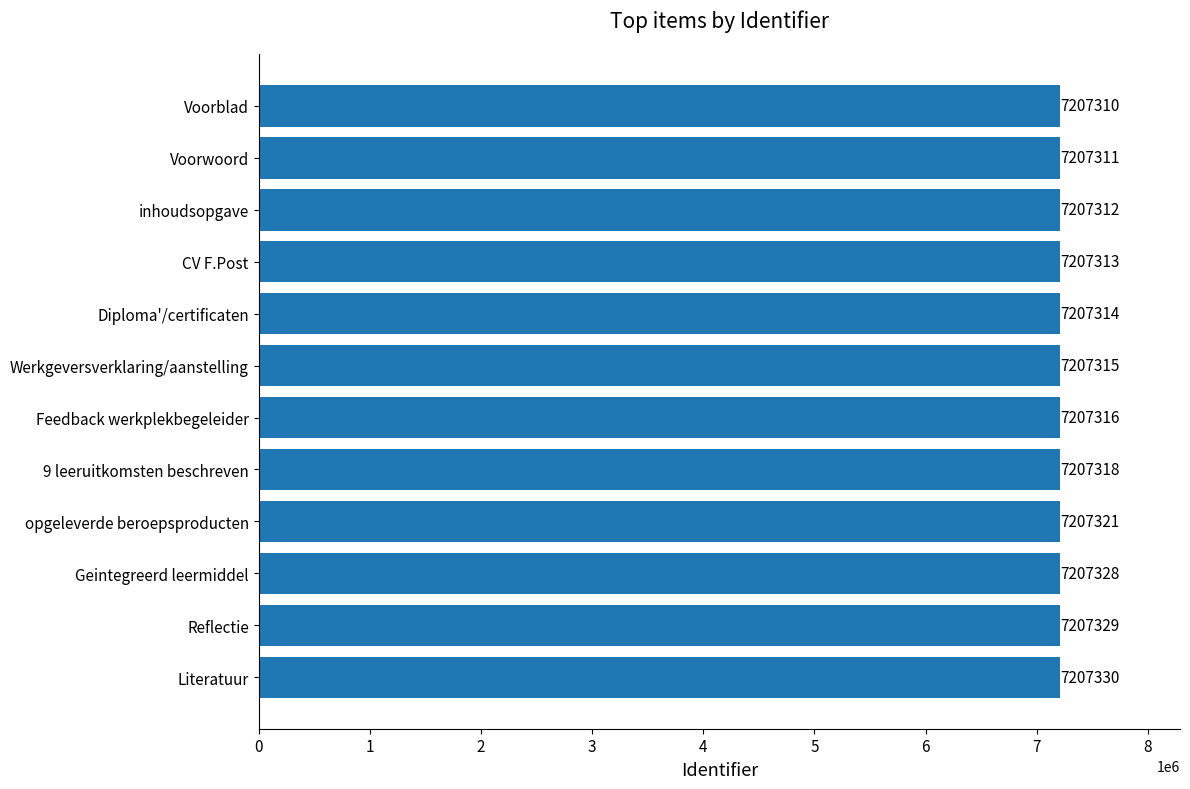

True or false: the data shows 7207311 at Voorwoord.

True